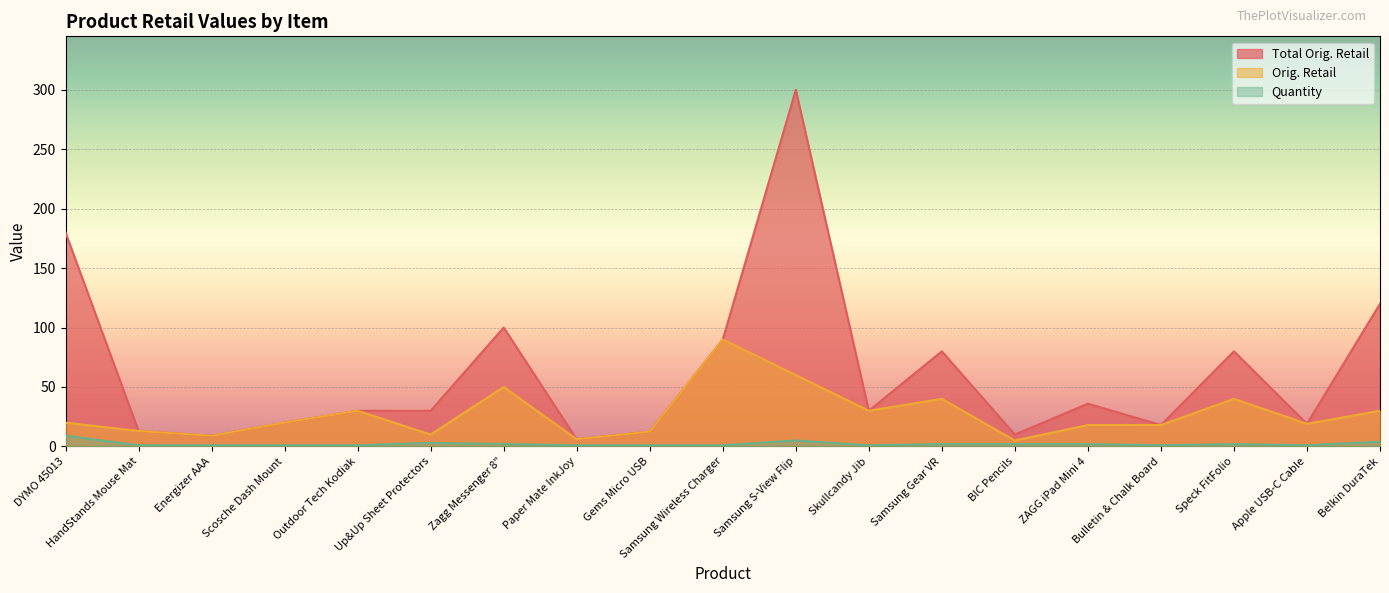

What is the total value across all series at Samsung Wireless Charger?

180.9